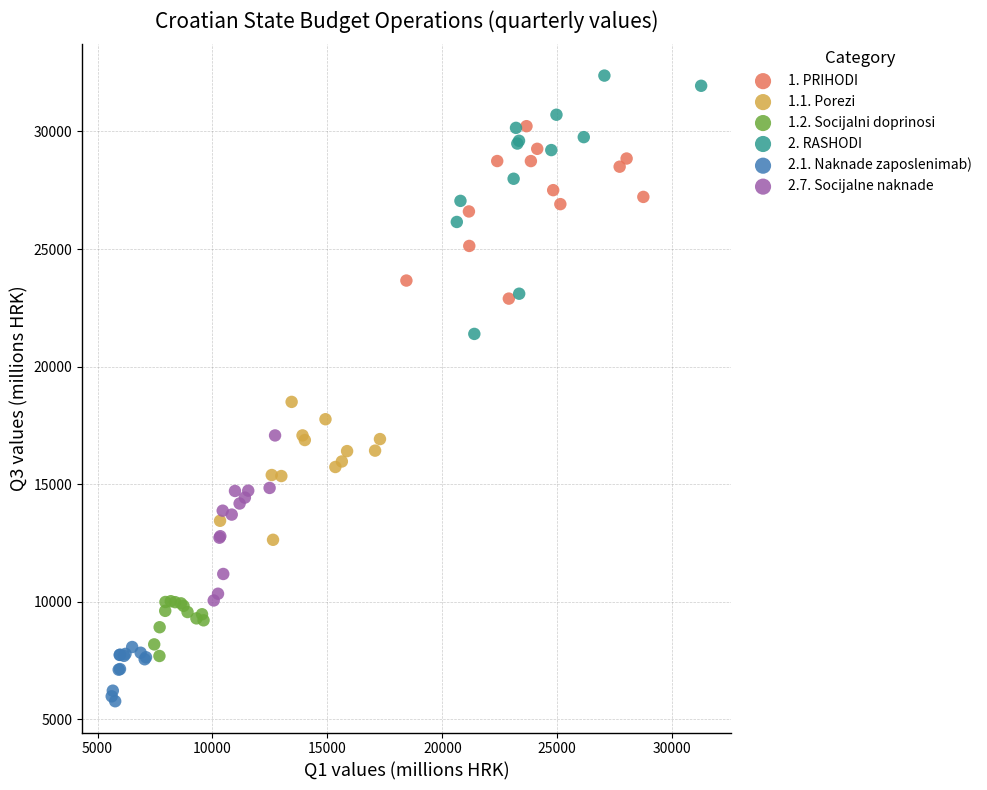

Which series reaches the minimum Y coordinate?

2.1. Naknade zaposlenimab)